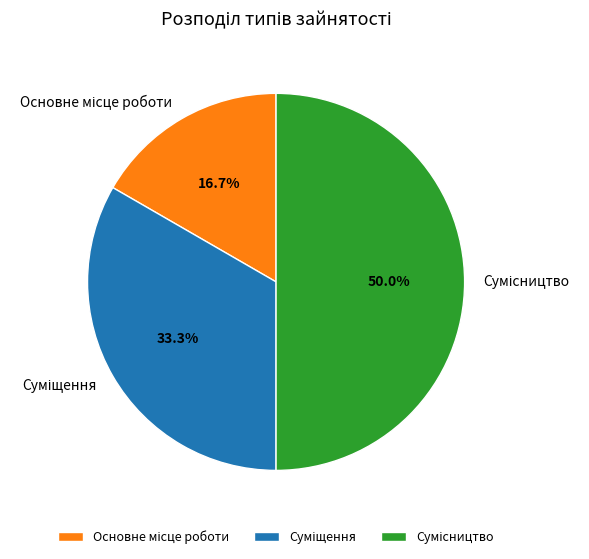

To the nearest percent, what is the difference between the Суміщення and Основне місце роботи slice percentages?

17%